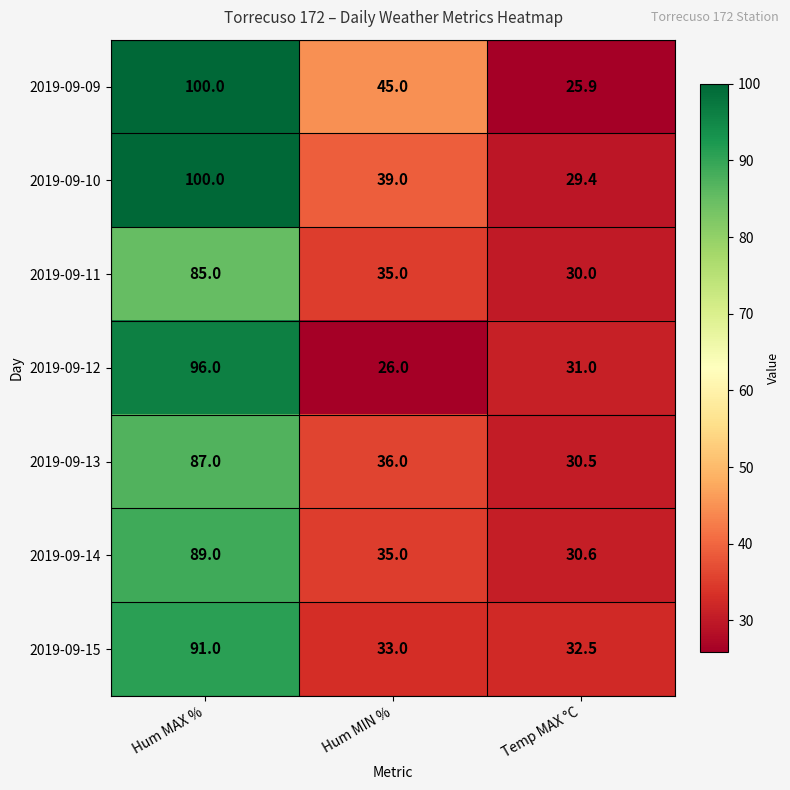

Reading right to left, transcribe all the data shown in this chart.

2019-09-09: Temp MAX °C=25.9	Hum MIN %=45.0	Hum MAX %=100.0
2019-09-10: Temp MAX °C=29.4	Hum MIN %=39.0	Hum MAX %=100.0
2019-09-11: Temp MAX °C=30.0	Hum MIN %=35.0	Hum MAX %=85.0
2019-09-12: Temp MAX °C=31.0	Hum MIN %=26.0	Hum MAX %=96.0
2019-09-13: Temp MAX °C=30.5	Hum MIN %=36.0	Hum MAX %=87.0
2019-09-14: Temp MAX °C=30.6	Hum MIN %=35.0	Hum MAX %=89.0
2019-09-15: Temp MAX °C=32.5	Hum MIN %=33.0	Hum MAX %=91.0